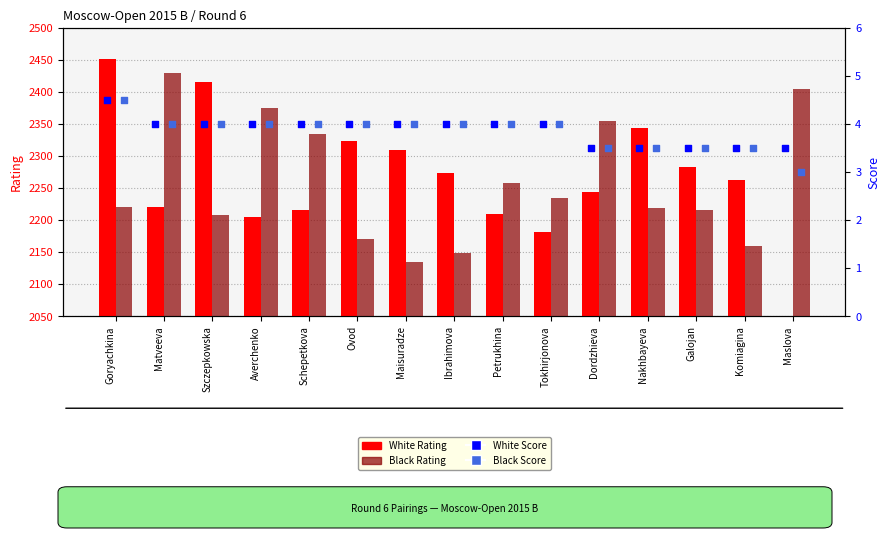

Is the value of White Rating at Nakhbayeva greater than the value of Black Rating at Galojan?

Yes